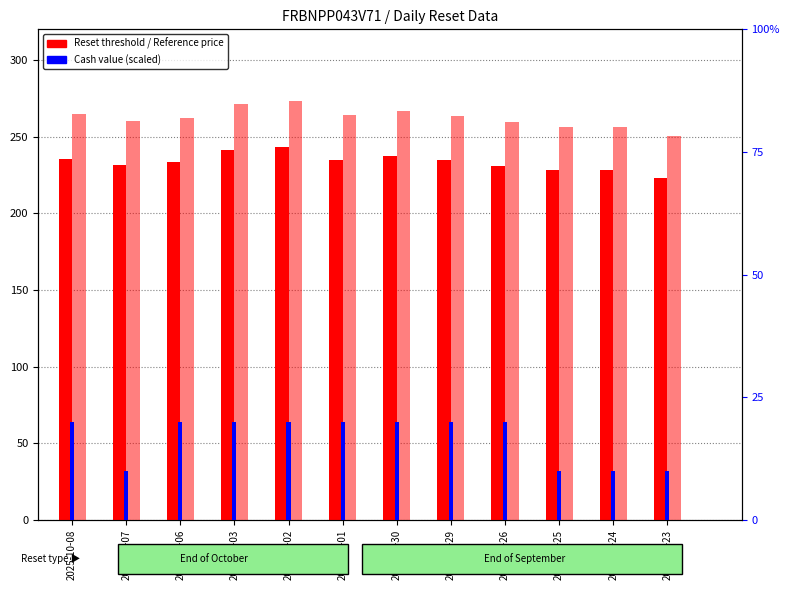

How many data points does each series have?

12